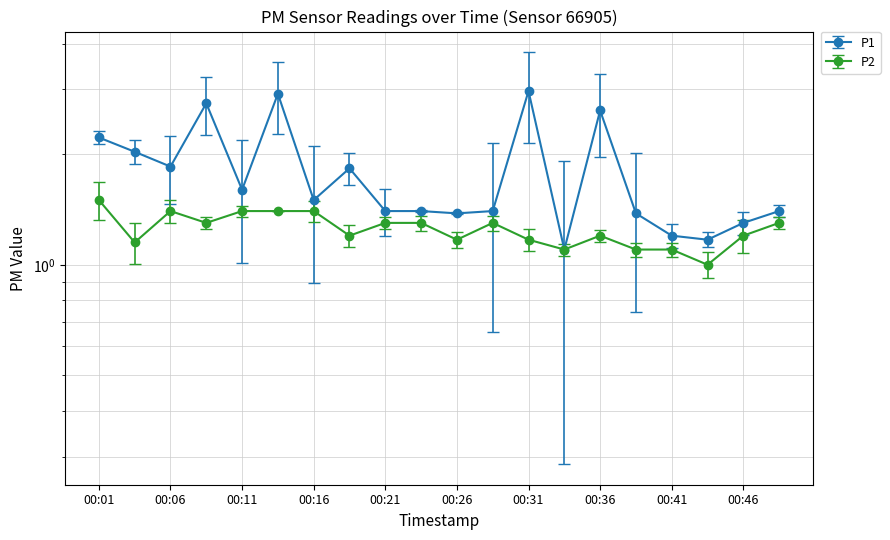

Which category has the lowest value across all series?

00:43